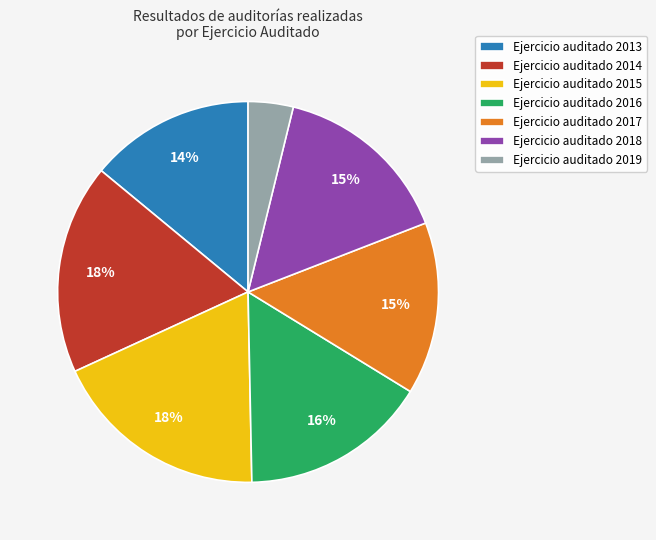

Is there any slice that represents more than half of the pie?

No